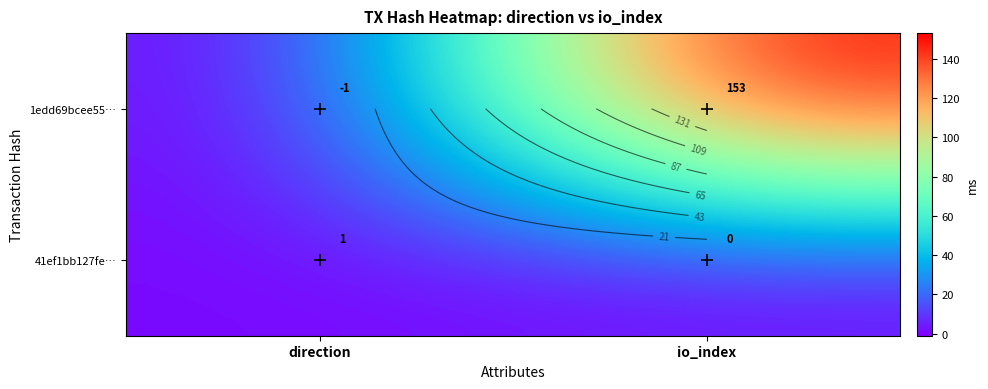

At how many categories does at least one series exceed 65?

1